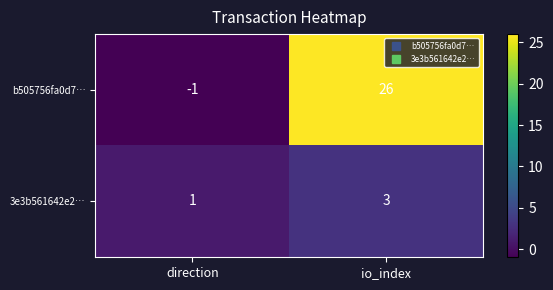

Rank the series at io_index from highest to lowest value.

b505756fa0d7…, 3e3b561642e2…